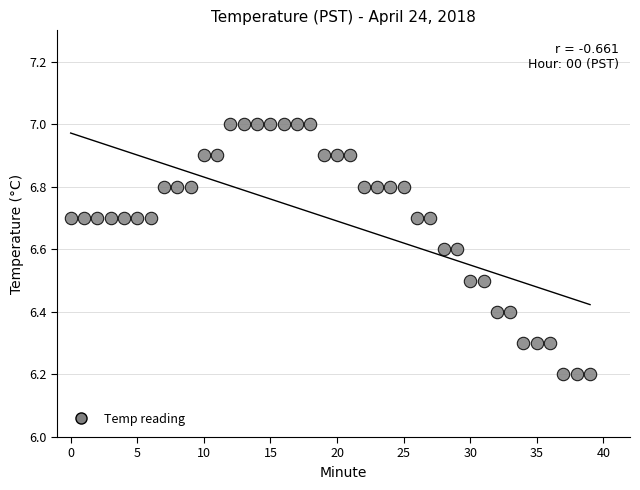

How many data points are displayed?

40